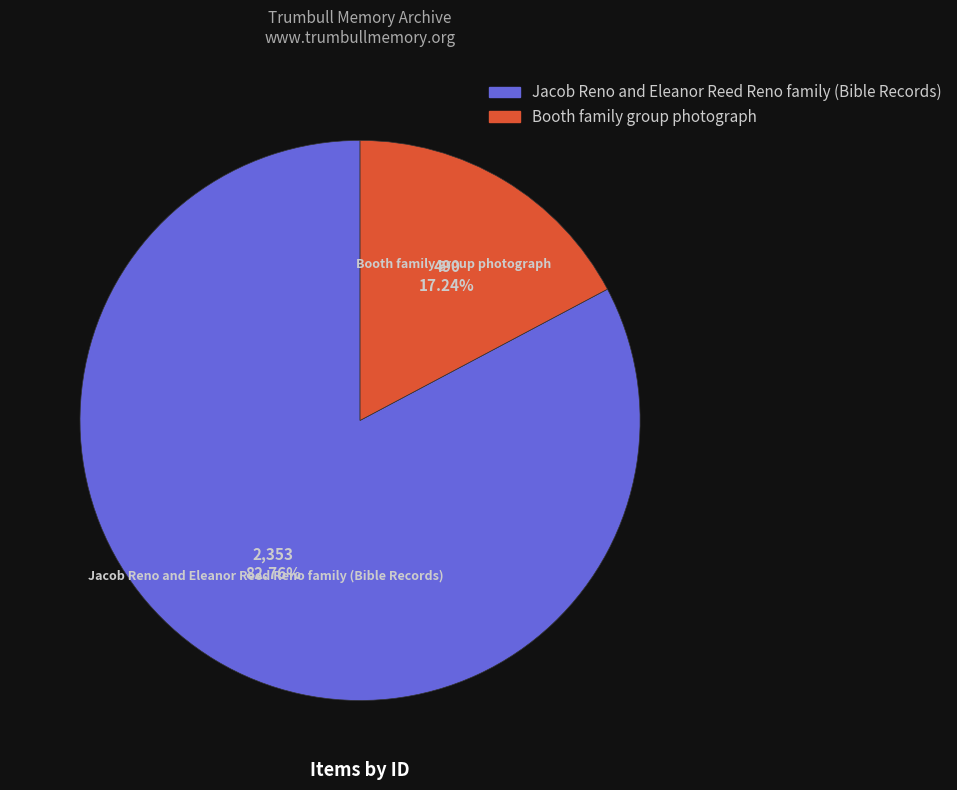

Is there any slice that represents more than half of the pie?

Yes